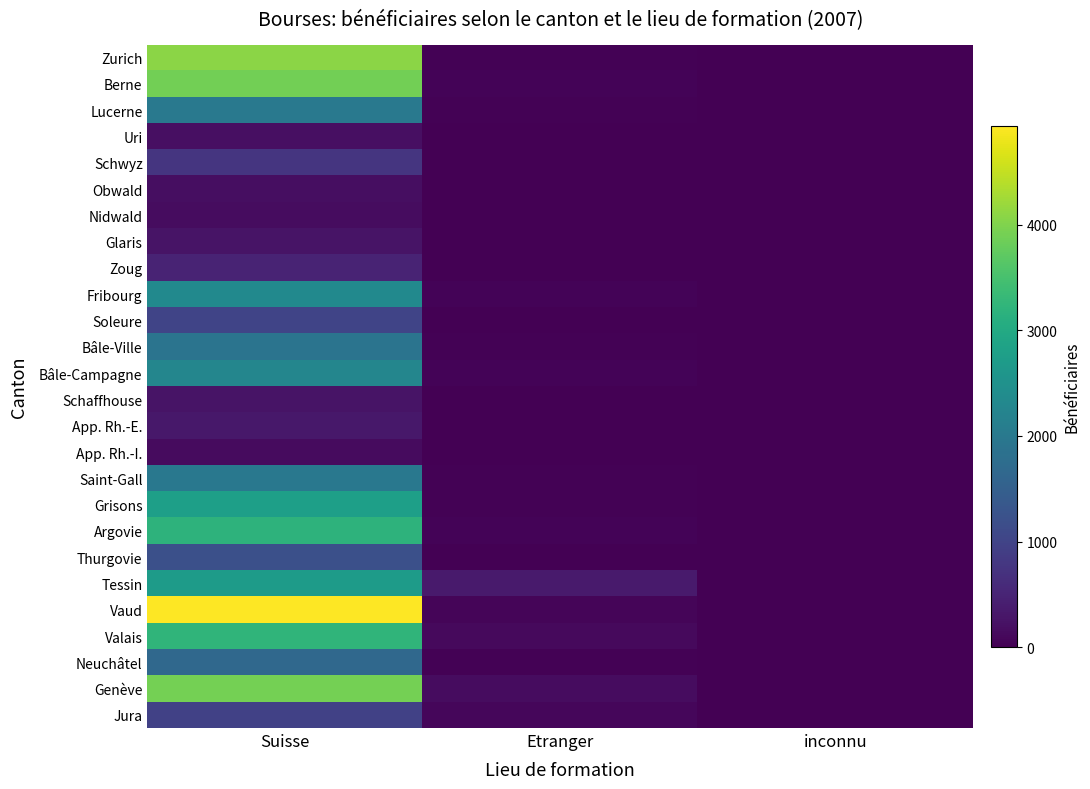

At which category is the sum across all series the highest?

Suisse